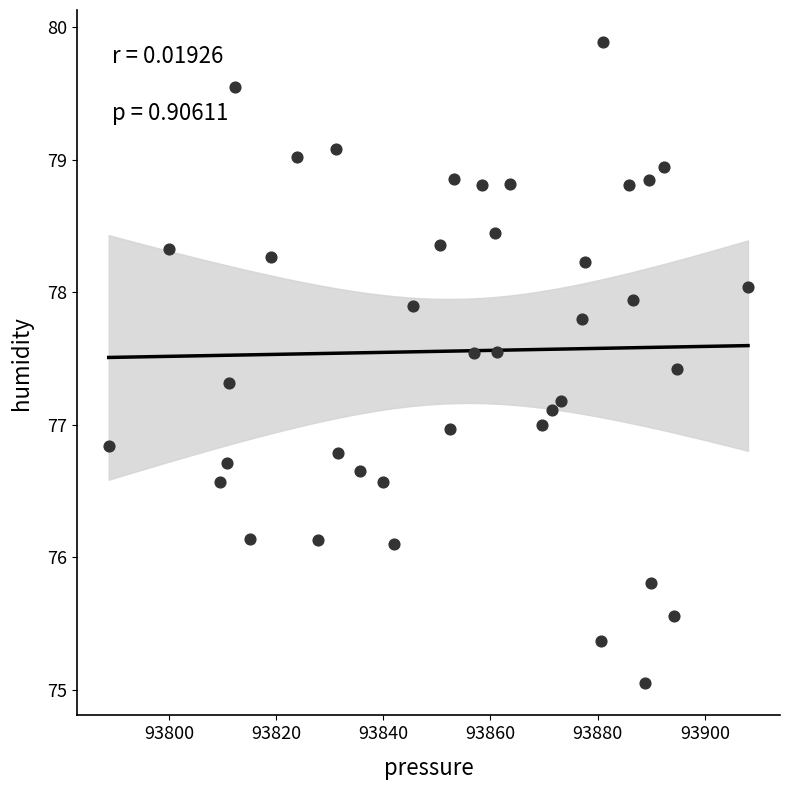

What is the range of Y values (max minus min)?

4.8